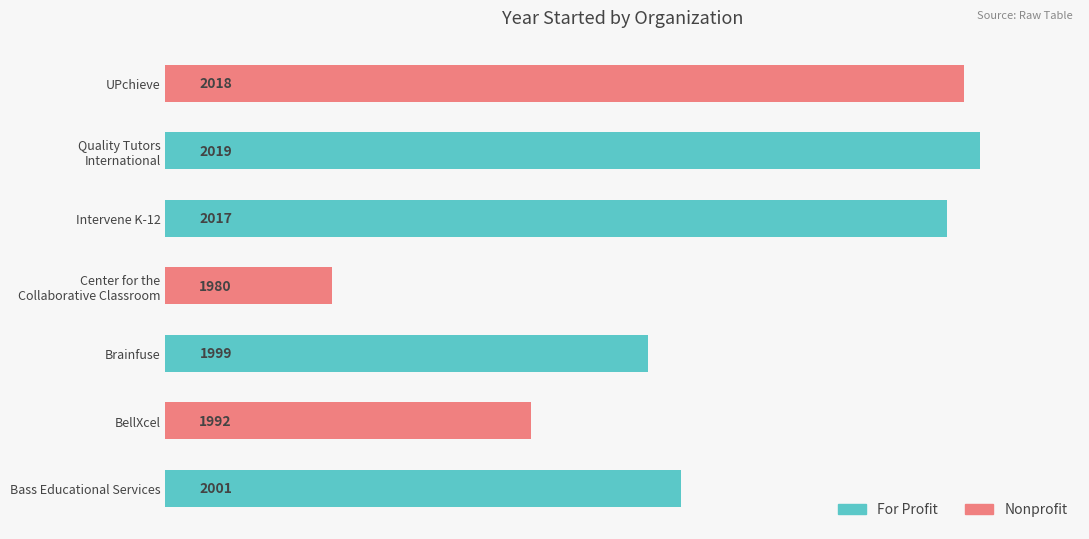

List the labels in order of value, largest first.

Quality Tutors
International, UPchieve, Intervene K-12, Bass Educational Services, Brainfuse, BellXcel, Center for the
Collaborative Classroom